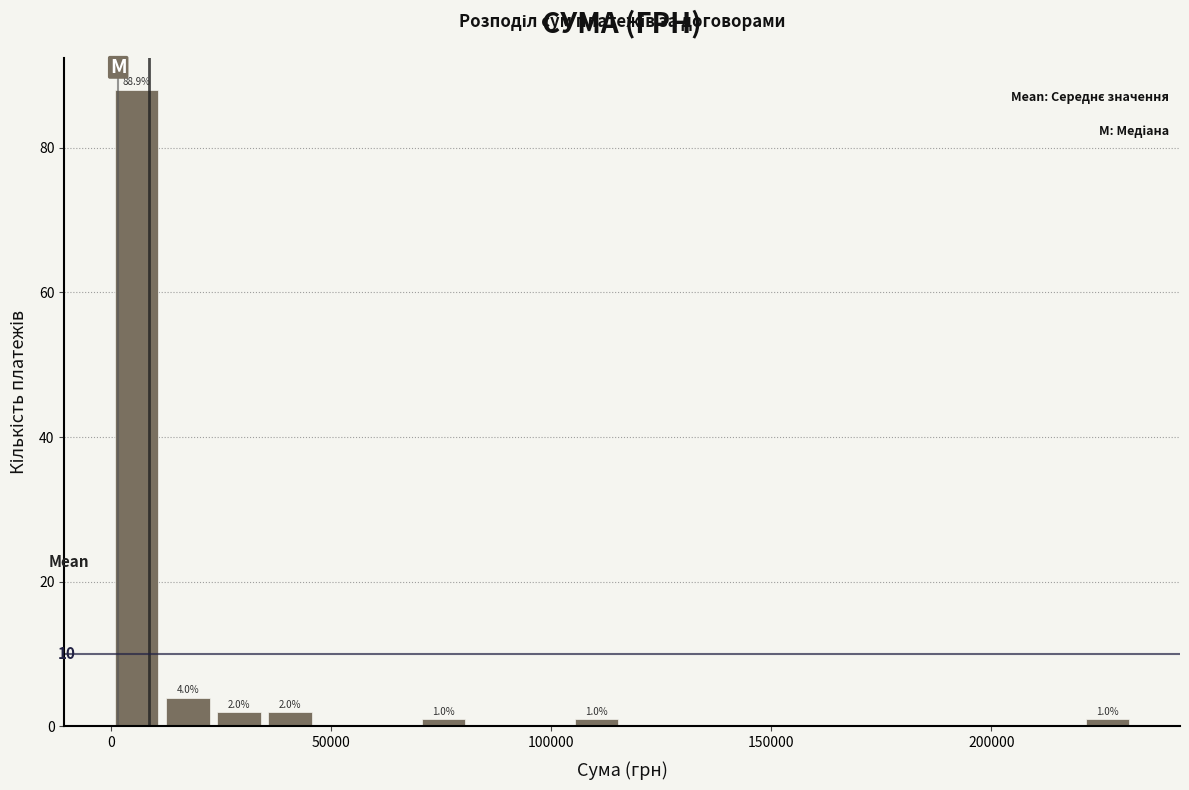

Around what value on the x-axis is the tallest bar? Give the approximate position of its centre, as read against the axis.

5000